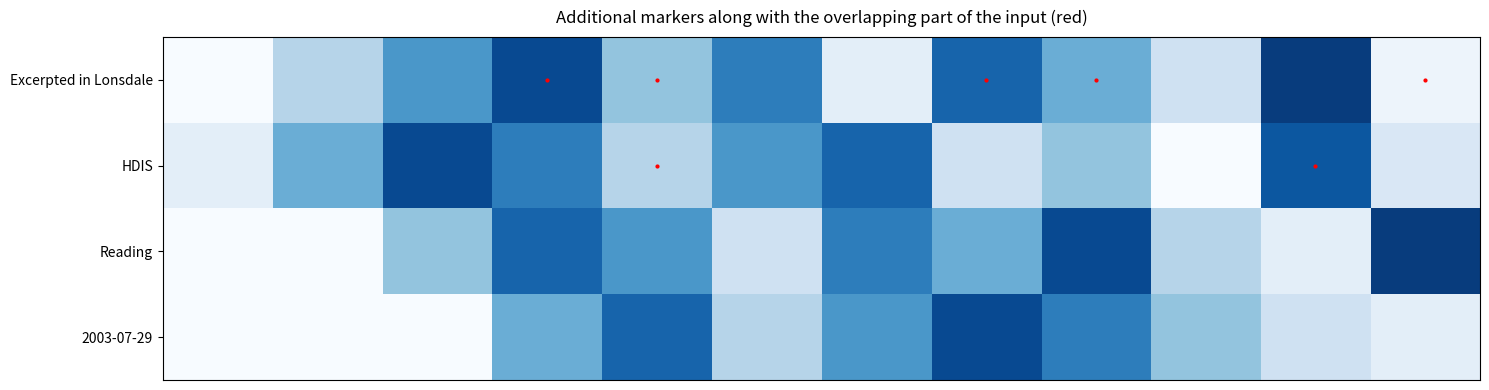

What is the average value of the Excerpted in Lonsdale series?

0.5